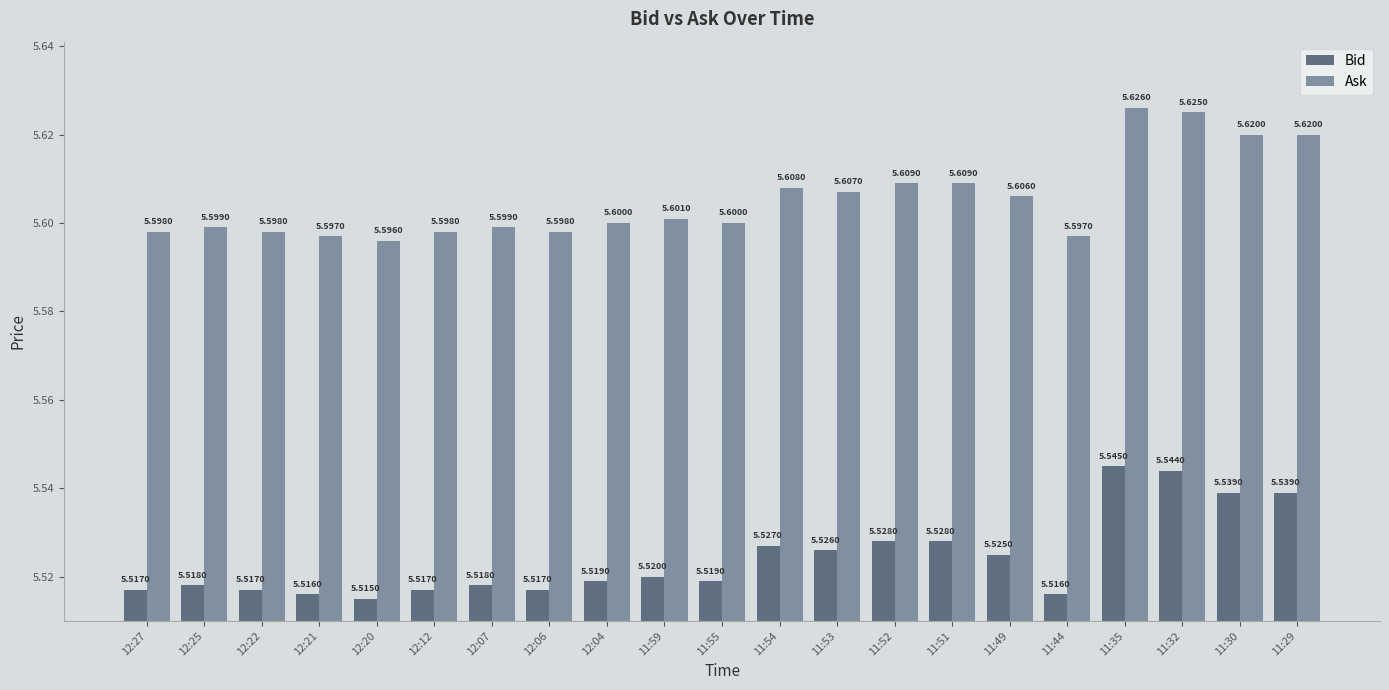

How many bars are there in each group?

2